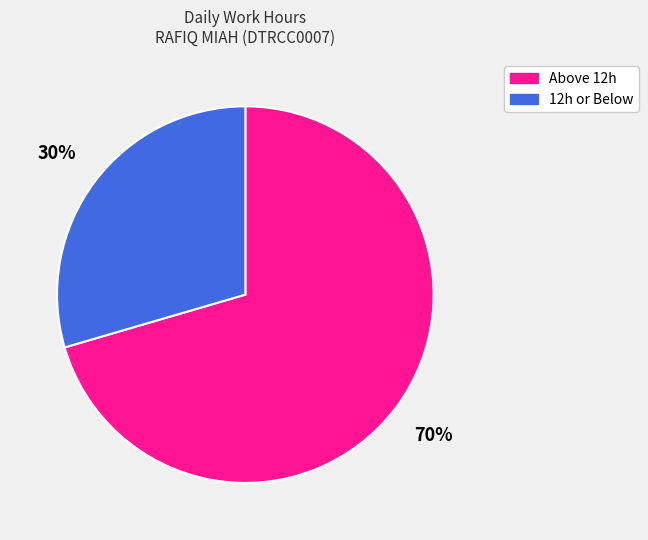

To the nearest percent, what is the average slice percentage?

50%